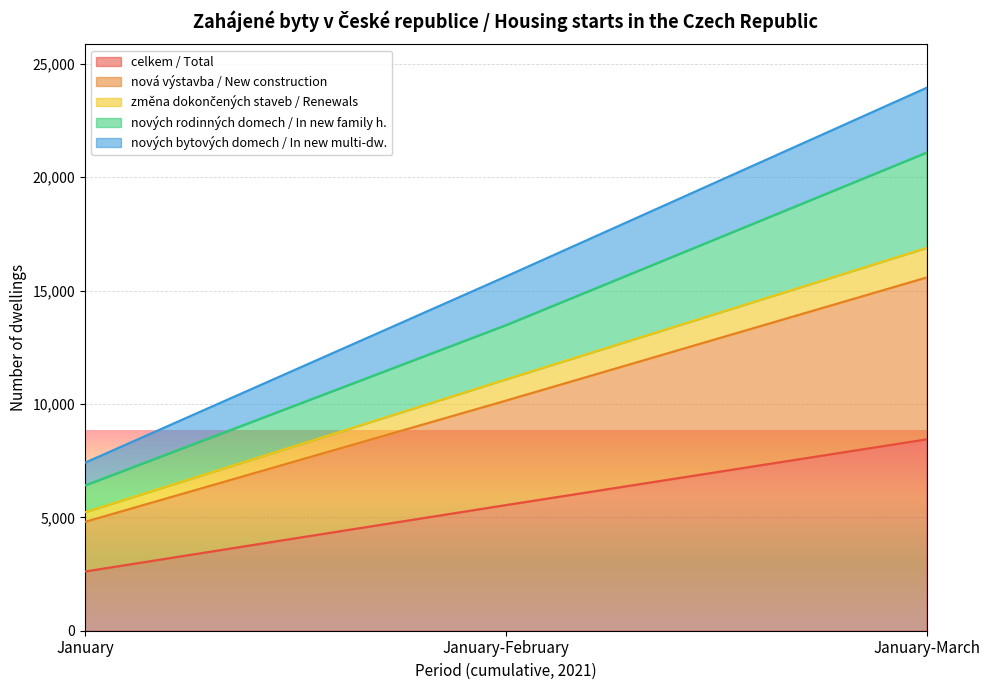

What is the value of the celkem / Total point at the 2nd from the left?

5540